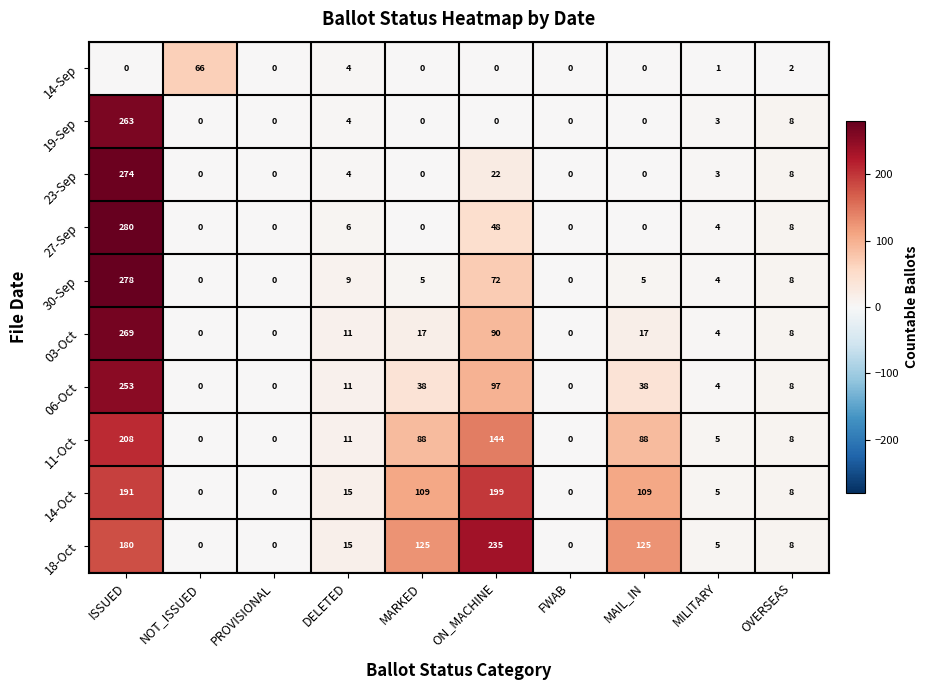

Which series has the largest total across all categories?

18-Oct